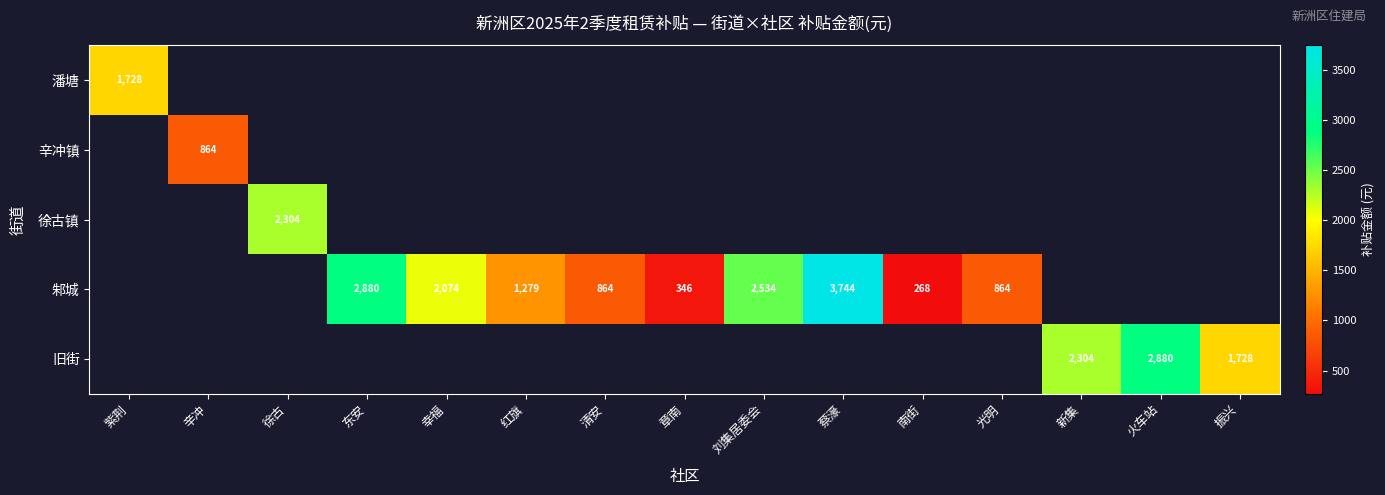

The 潘塘 series shows 2731 at 紫荆. True or false?

False